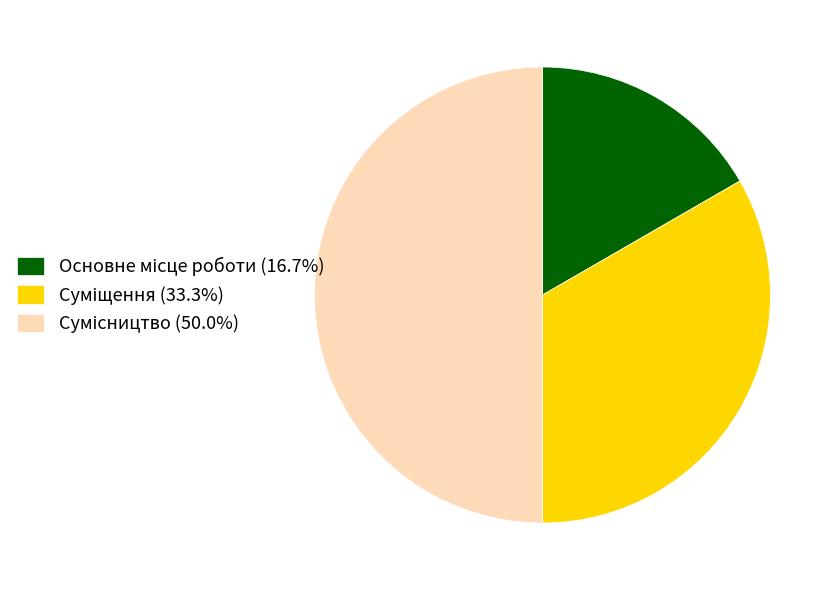

What is the ratio of the value at Сумісництво to the value at Основне місце роботи?

3.0